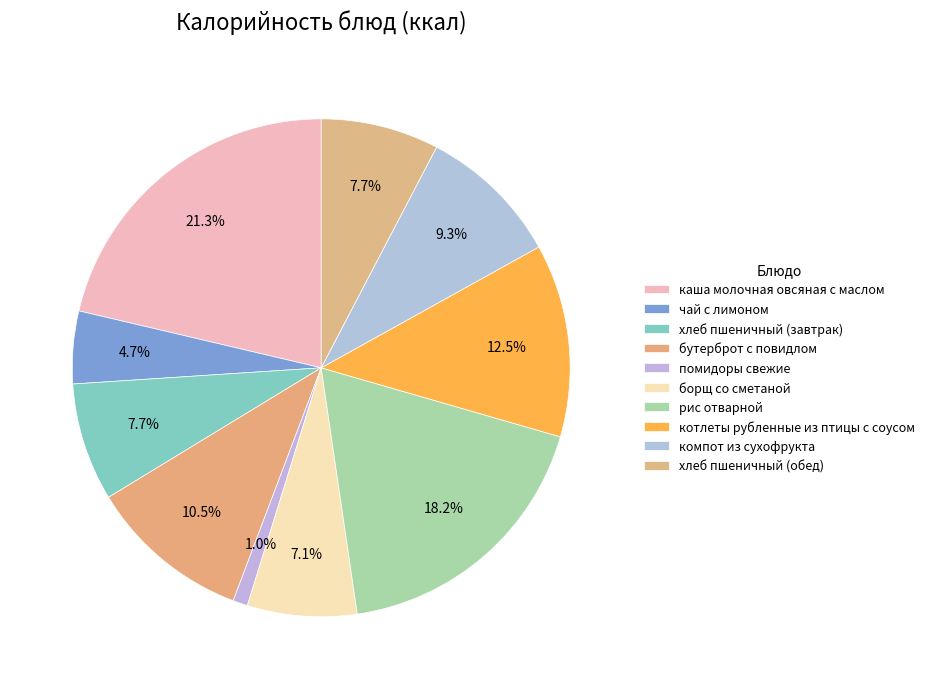

How much of the chart is everything except борщ со сметаной?

92.9%